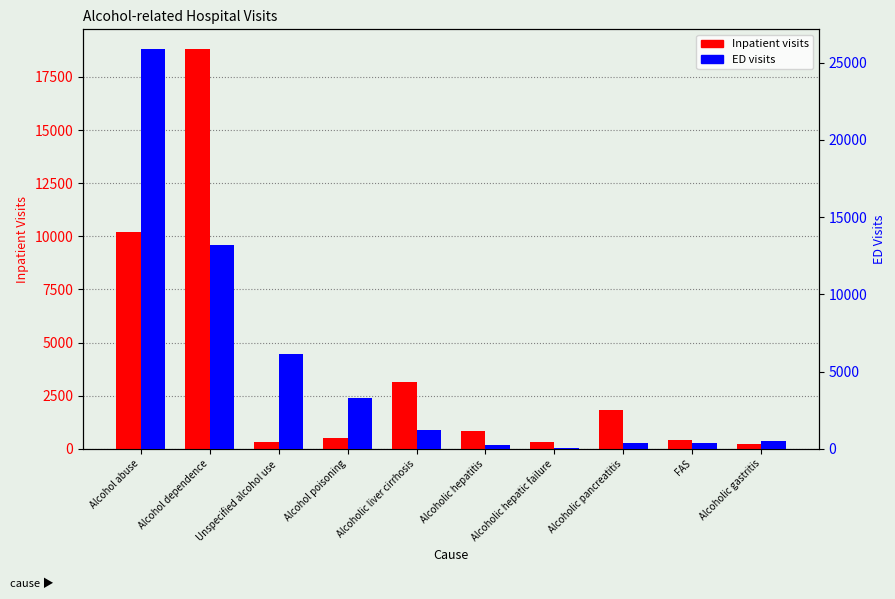

What is the sum of the ED (2018) values at Alcoholic pancreatitis and FAS?

765